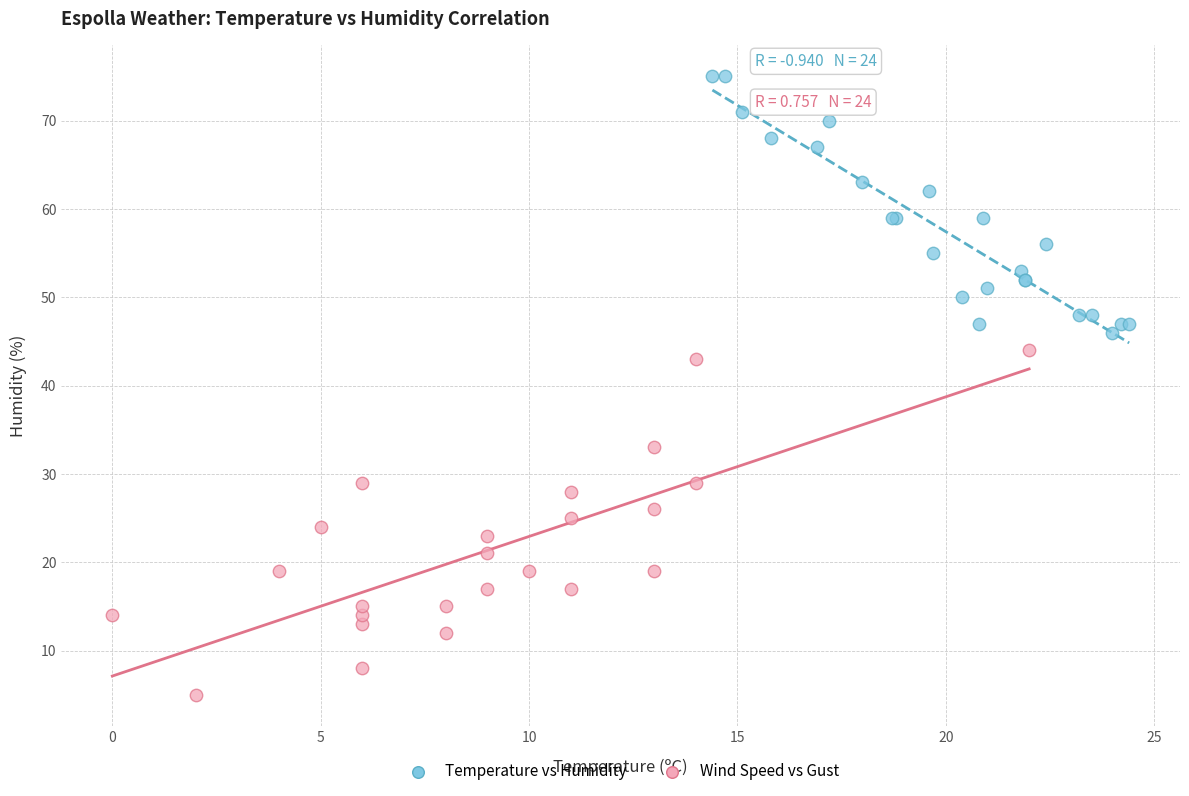

Which series contains the lowest Y value?

Wind Speed vs Gust